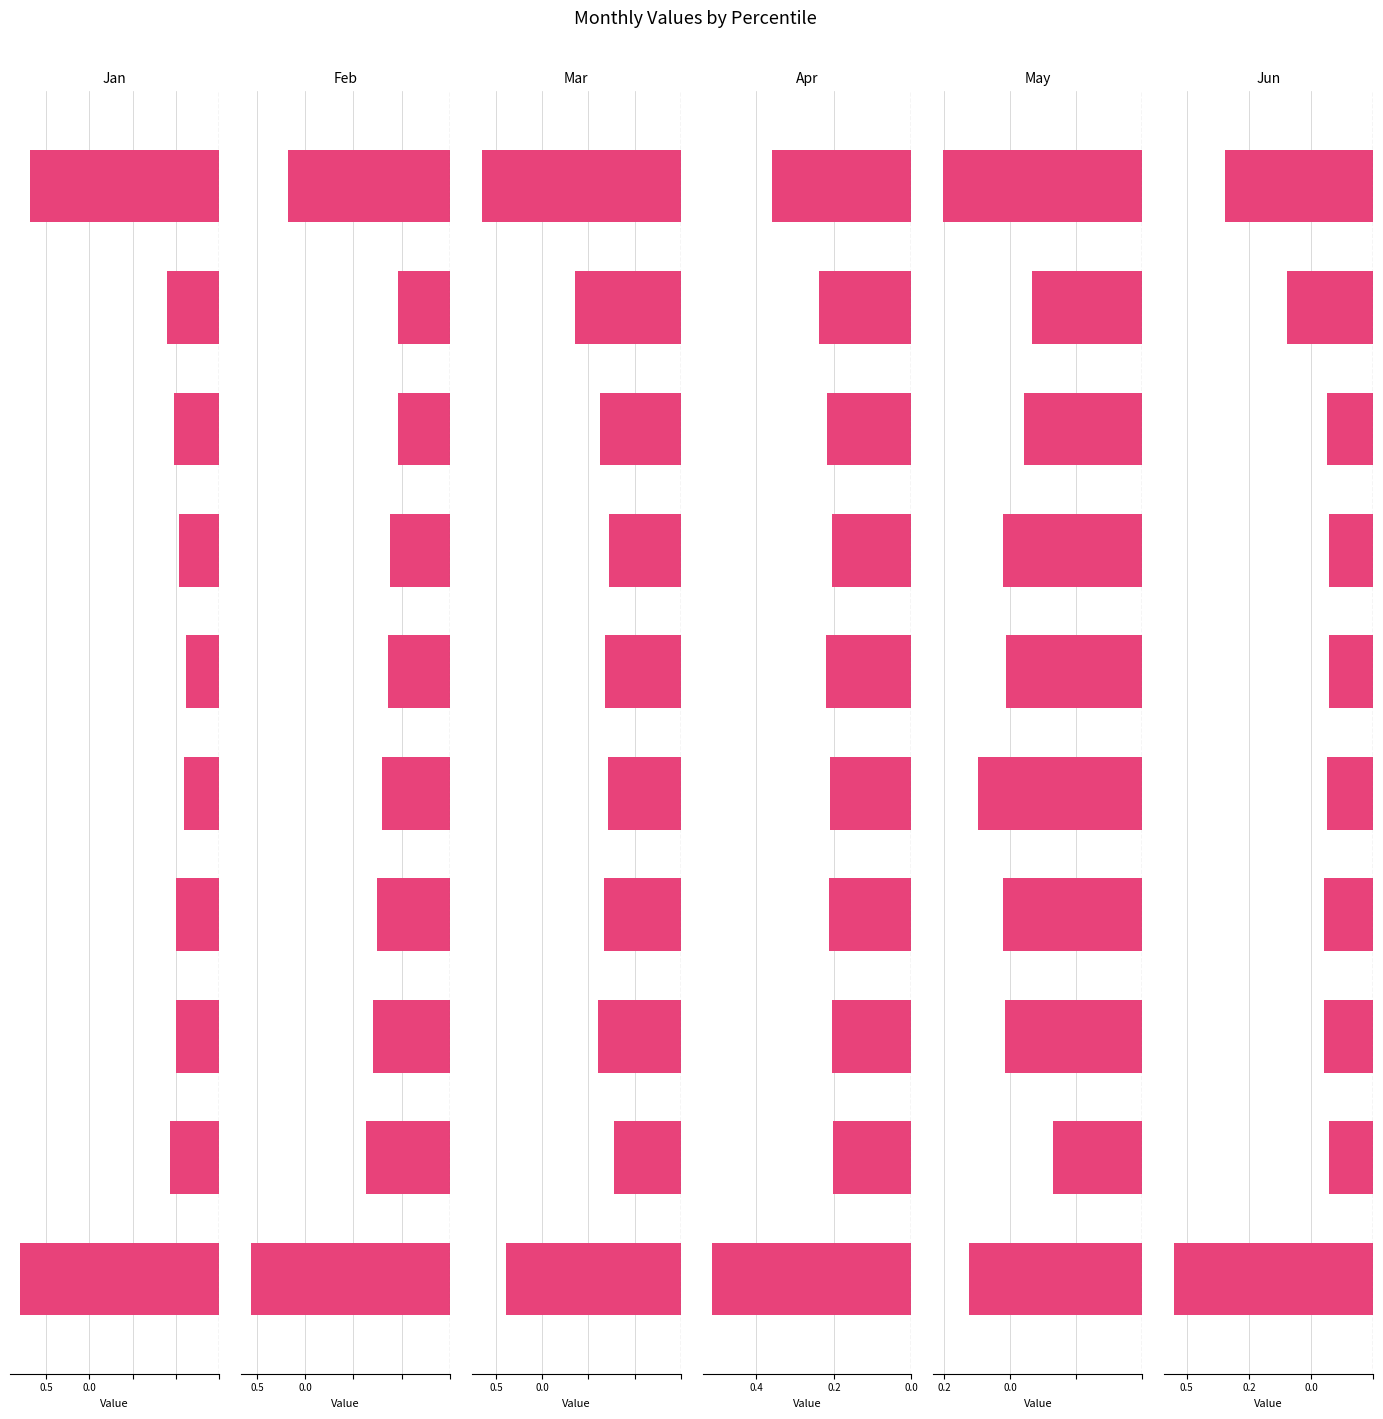

What is the label of the 6th bar from the right?

4